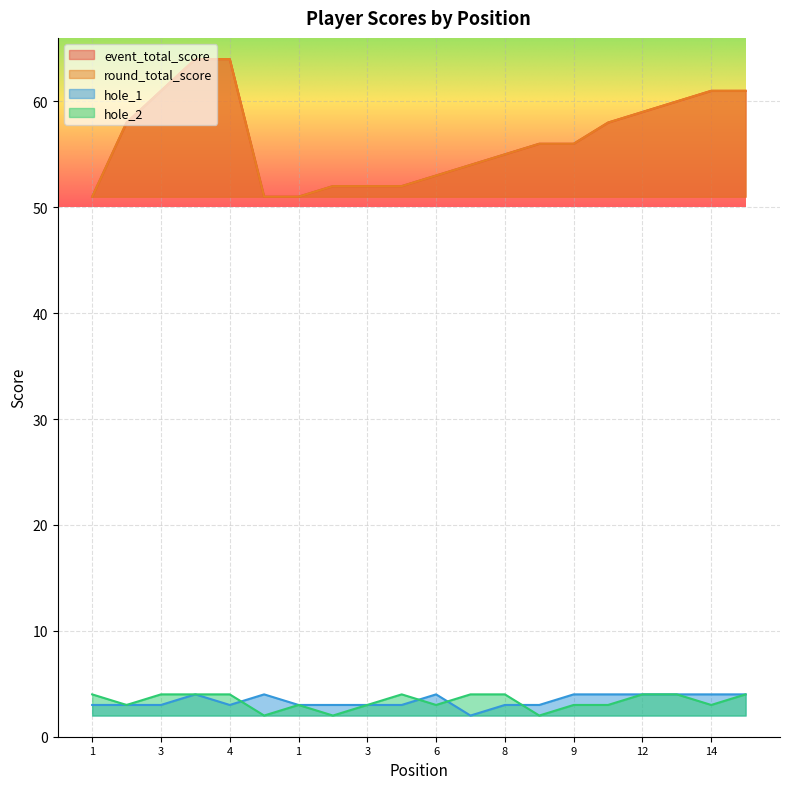

Reading right to left, transcribe all the data shown in this chart.

event_total_score: 61	61	60	59	58	56	56	55	54	53	52	52	52	51	51	64	64	61	58	51
round_total_score: 61	61	60	59	58	56	56	55	54	53	52	52	52	51	51	64	64	61	58	51
hole_1: 4	4	4	4	4	4	3	3	2	4	3	3	3	3	4	3	4	3	3	3
hole_2: 4	3	4	4	3	3	2	4	4	3	4	3	2	3	2	4	4	4	3	4